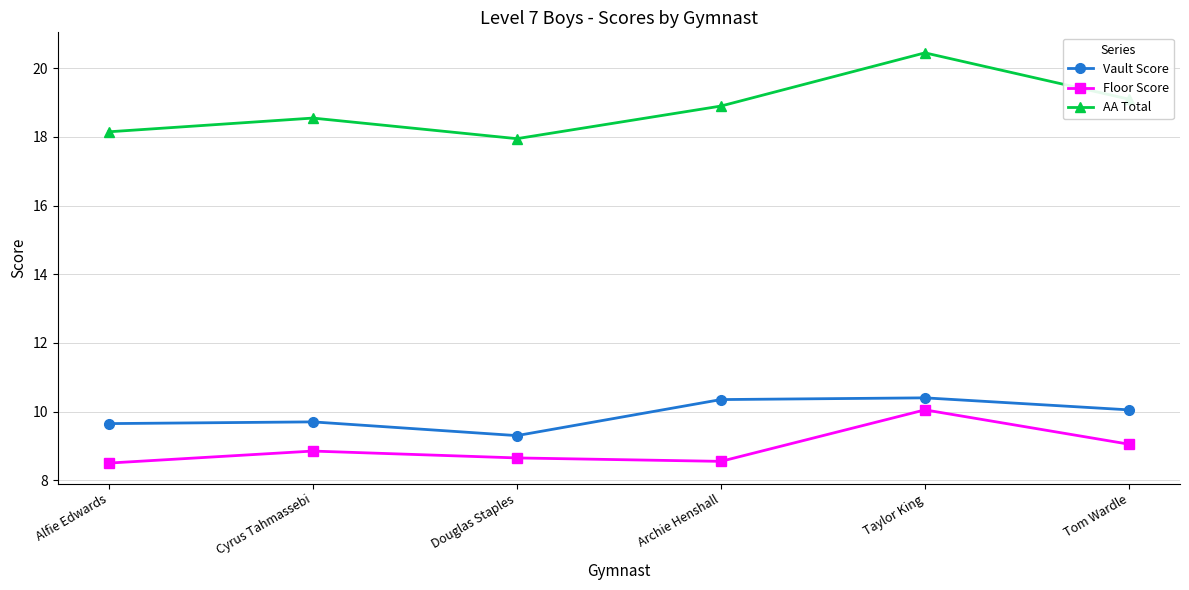

What is the difference between the Floor Score values at Archie Henshall and Tom Wardle?

0.5